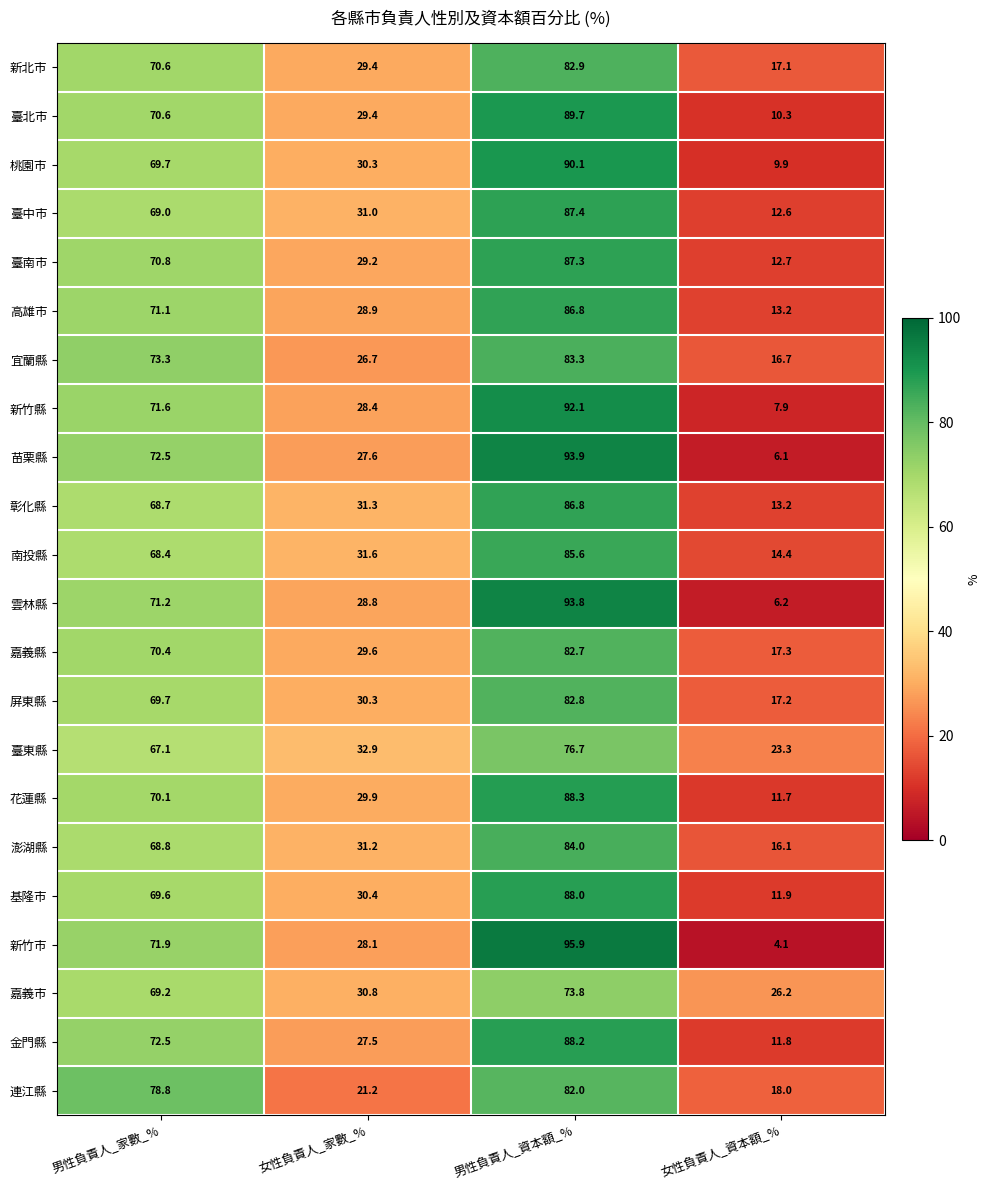

Is it true that 新竹市 equals 4.1 at 女性負責人_資本額_%?

True